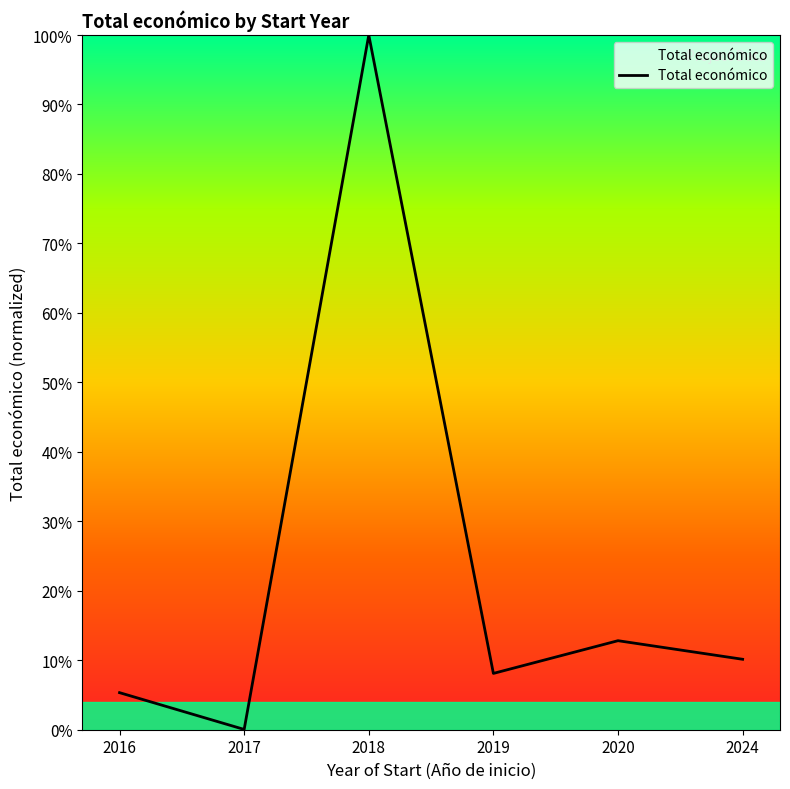

Rank the categories by value from lowest to highest.

2017, 2016, 2019, 2024, 2020, 2018